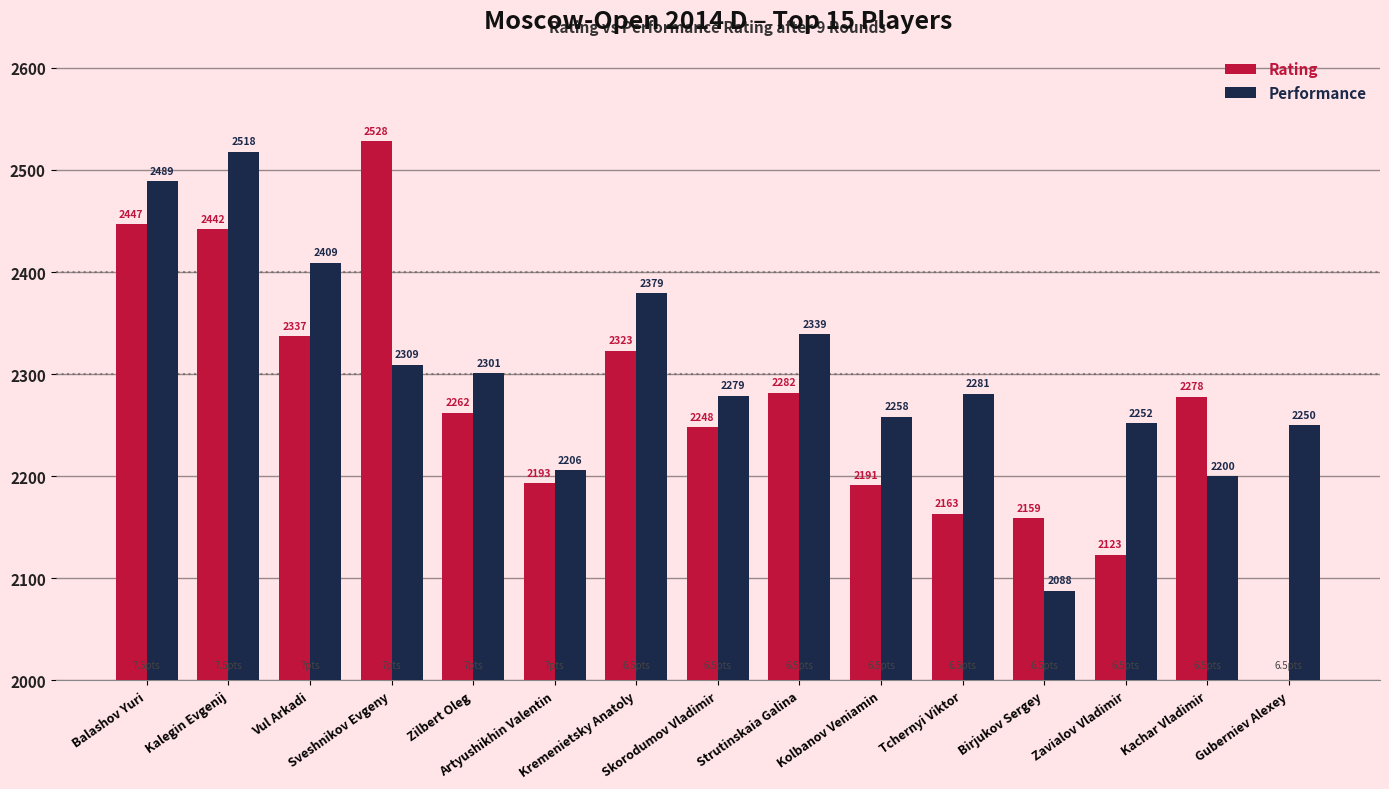

How many bars are there in each group?

2